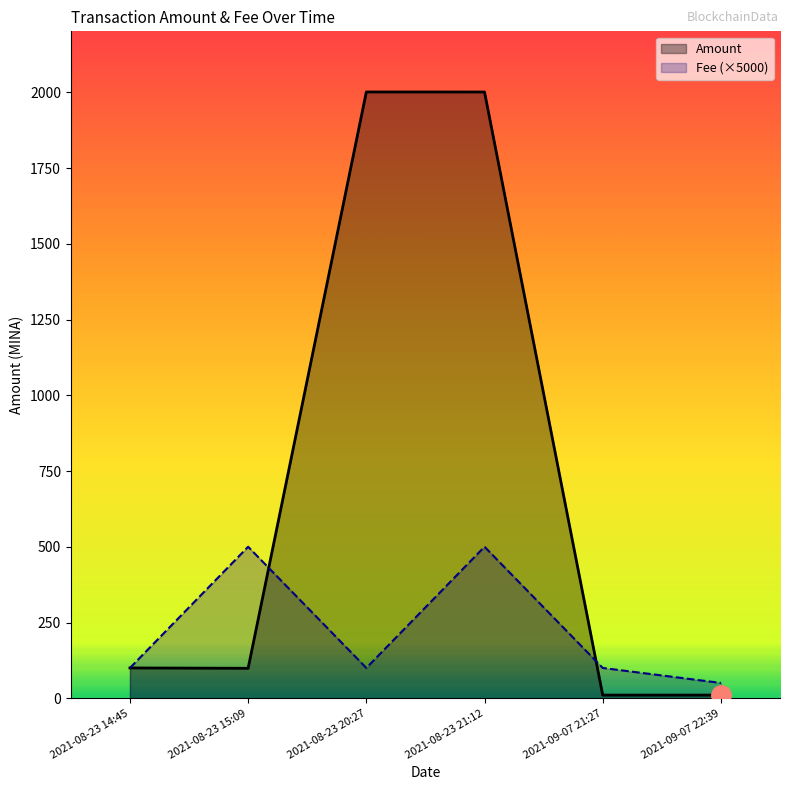

Does the chart display data point markers on the line(s)?

No